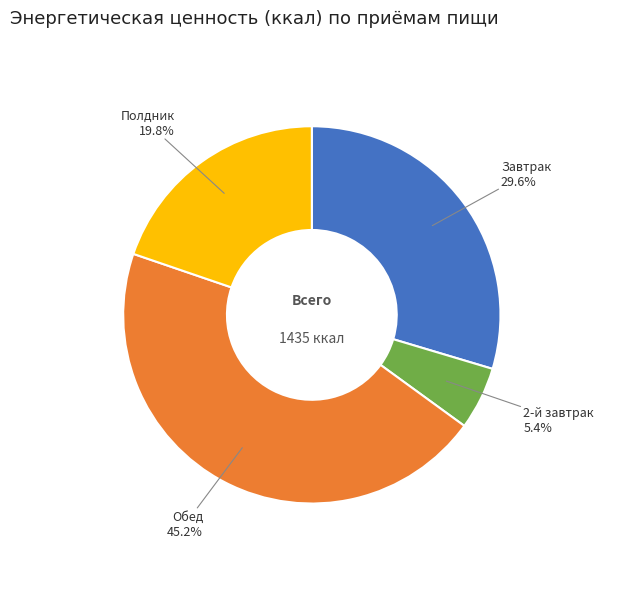

What portion of the pie excludes Завтрак?

70.4%